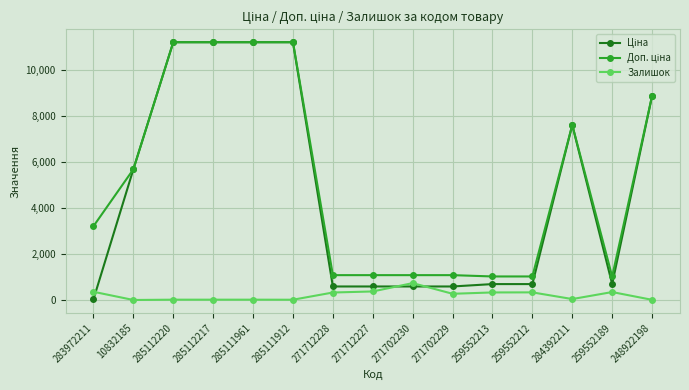

In Залишок, how many points are lower than both neighbors (excluding endpoints)?

4